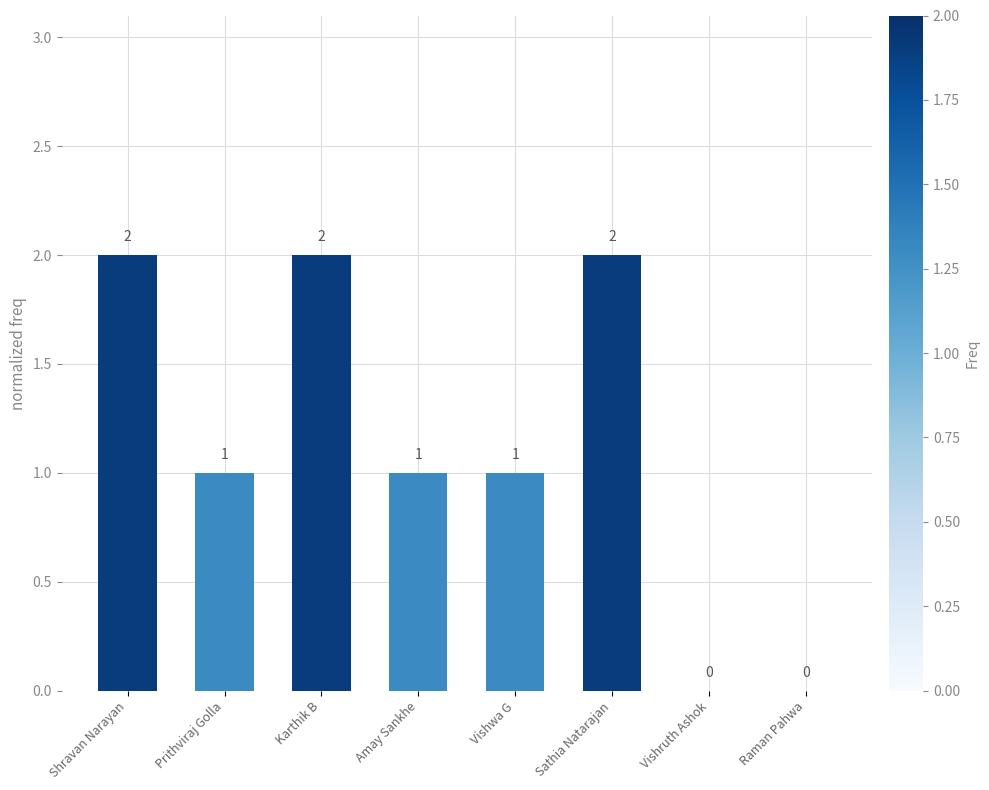

What is the difference between the values at Shravan Narayan and Vishwa G?

1